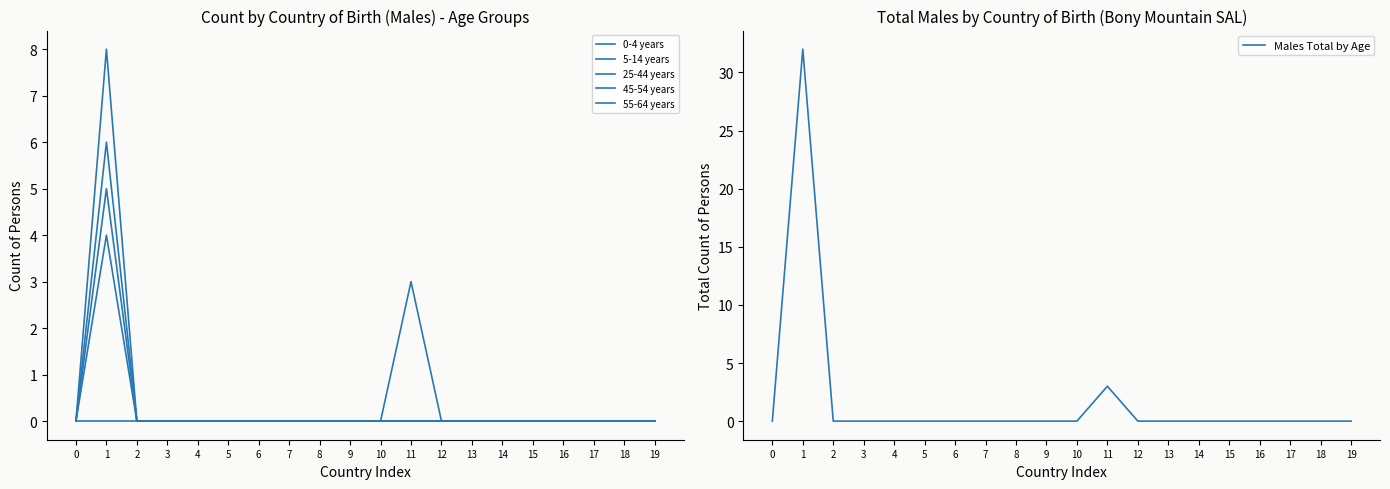

What is the sum of all Males Total by Age values?

35